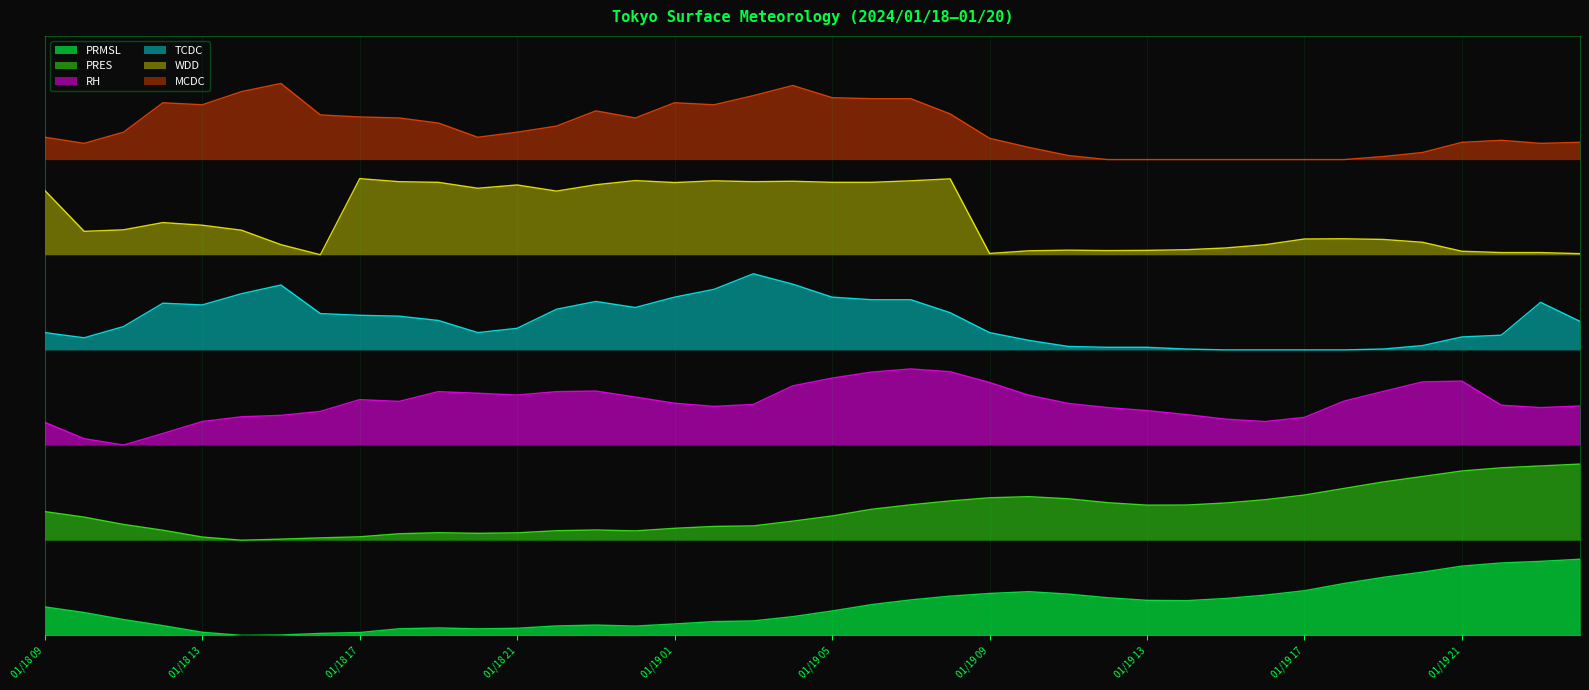

What is the spread (max minus min) of values at 01/19 19?

0.7